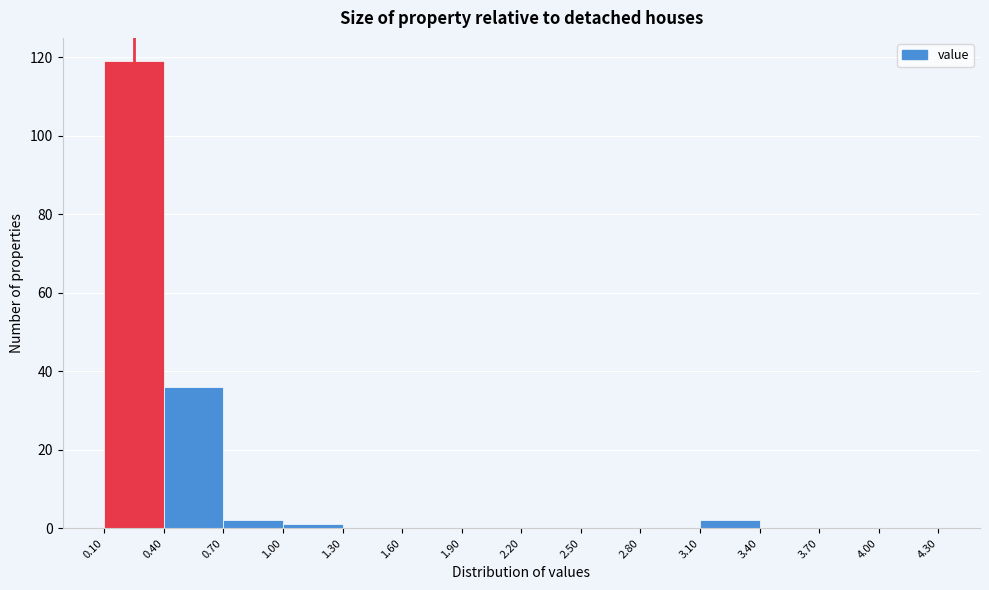

Which range on the x-axis has the tallest bar?

0.10 to 0.40